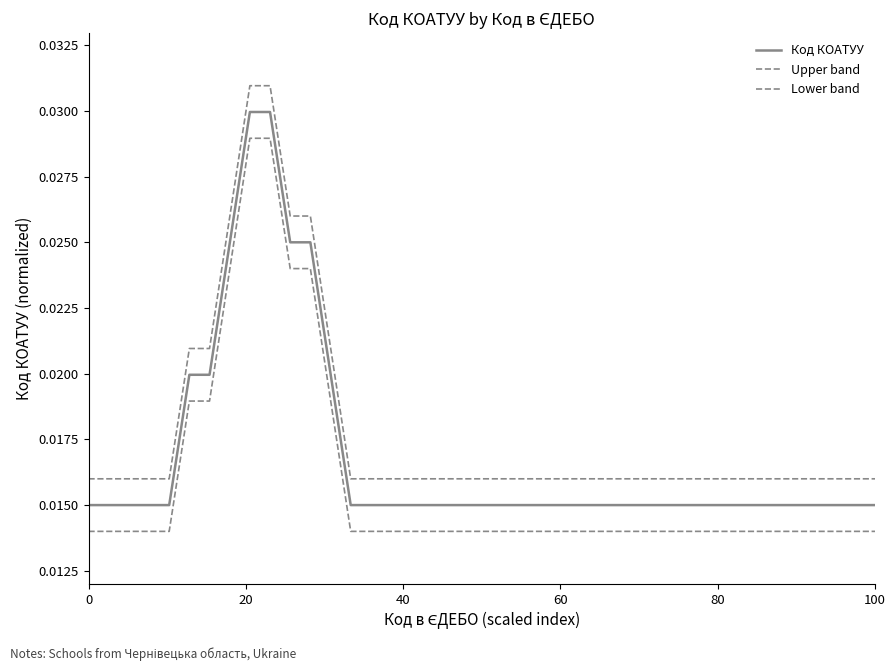

Is this an area chart (filled region under the line)?

No